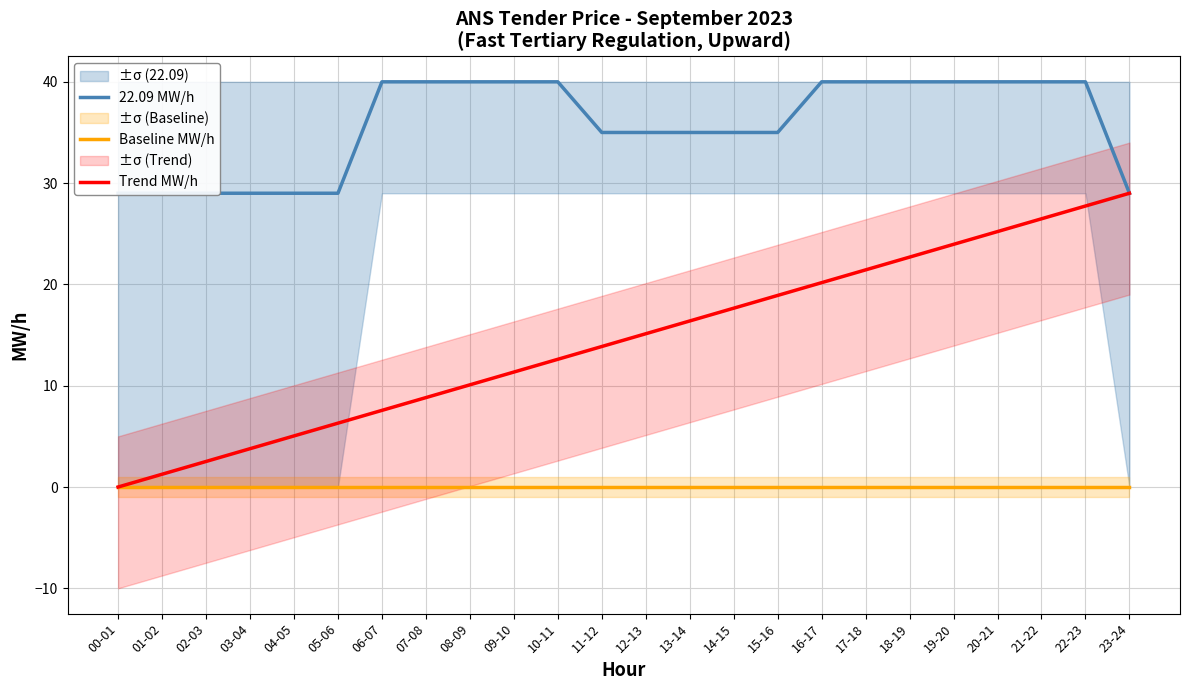

Which label corresponds to the largest value in the chart?

06-07